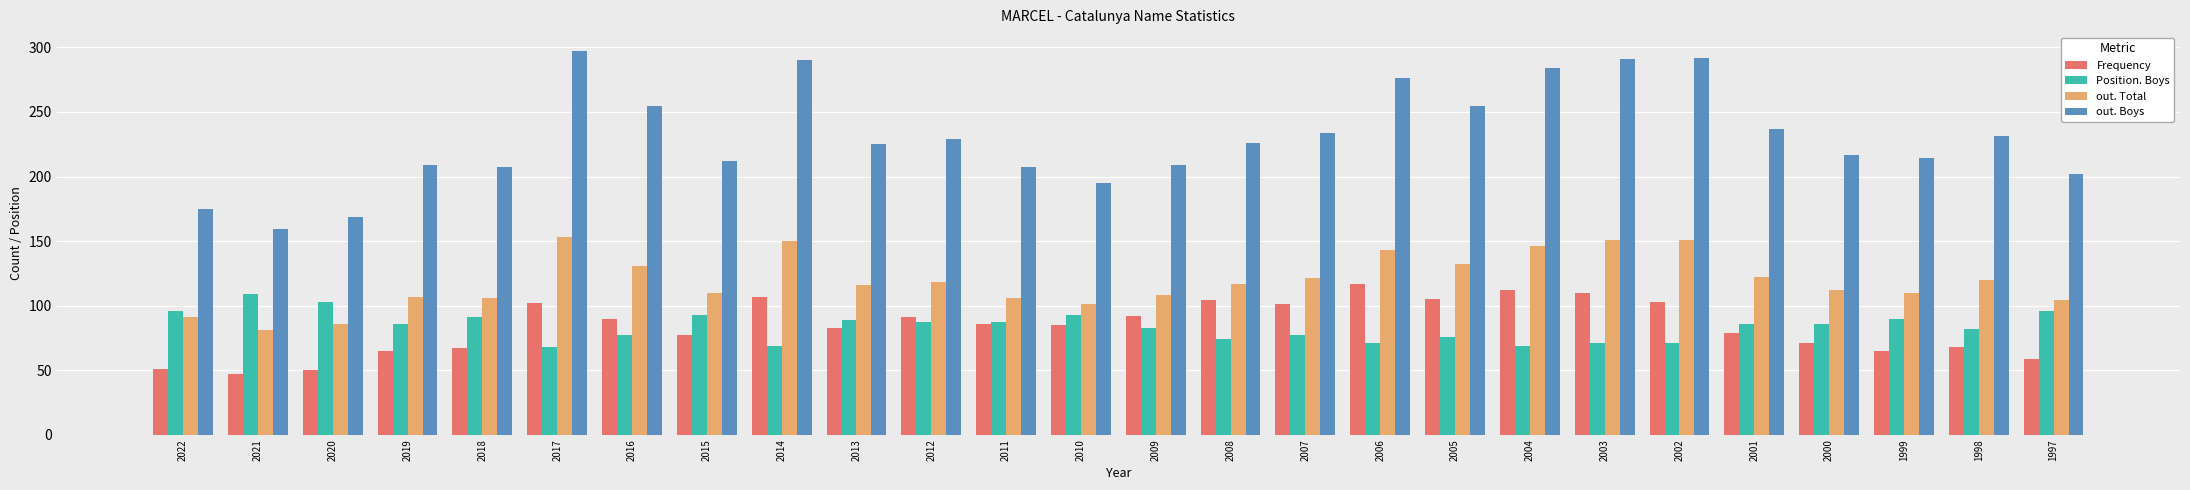

What is the sum of the Frequency values at 2009 and 2001?

171